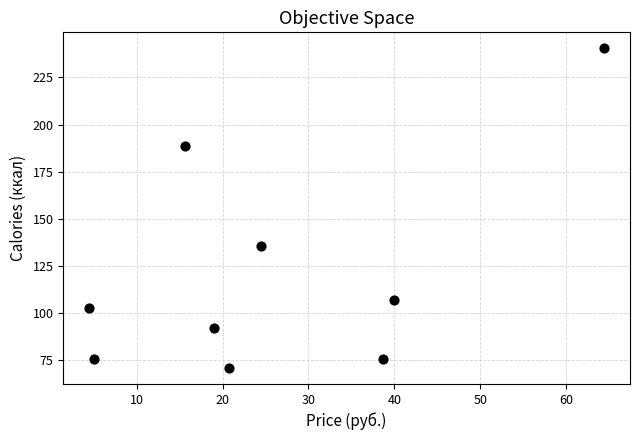

What is the range of Y values (max minus min)?

169.4